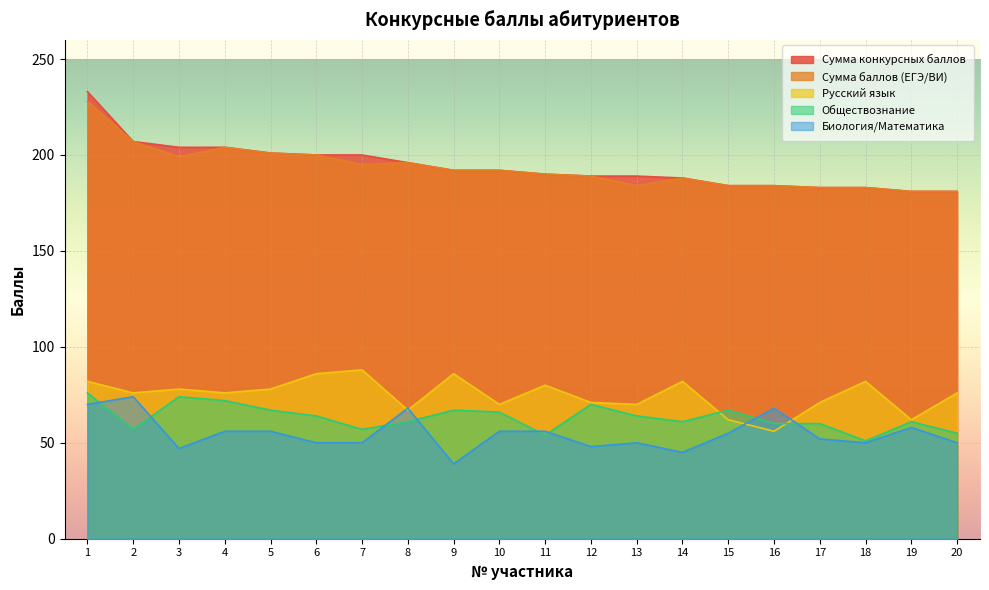

True or false: Русский язык has a value of 118 at 4.

False